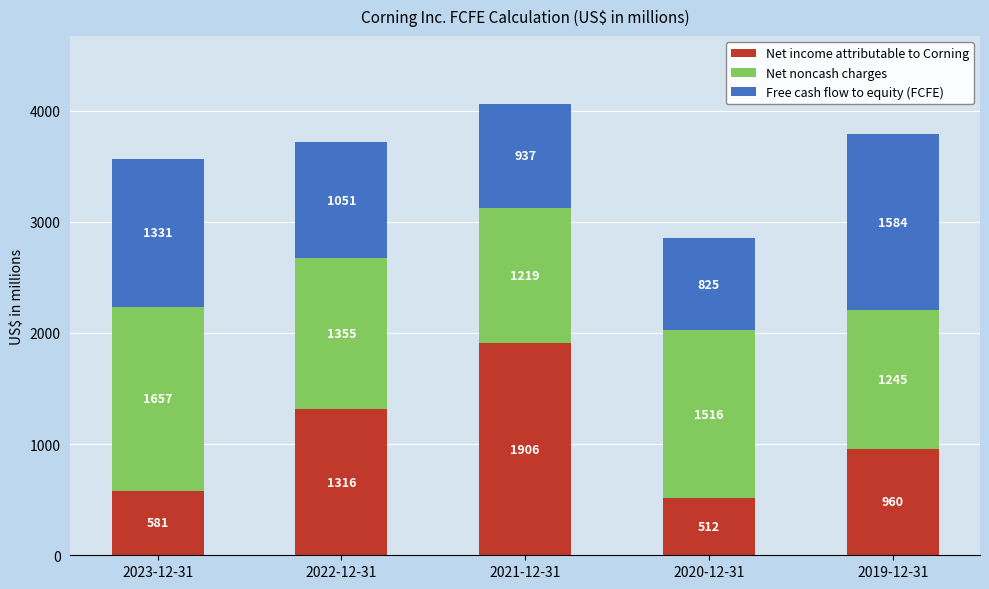

Reading right to left, transcribe the values for Net income attributable to Corning.

2019-12-31=960	2020-12-31=512	2021-12-31=1906	2022-12-31=1316	2023-12-31=581